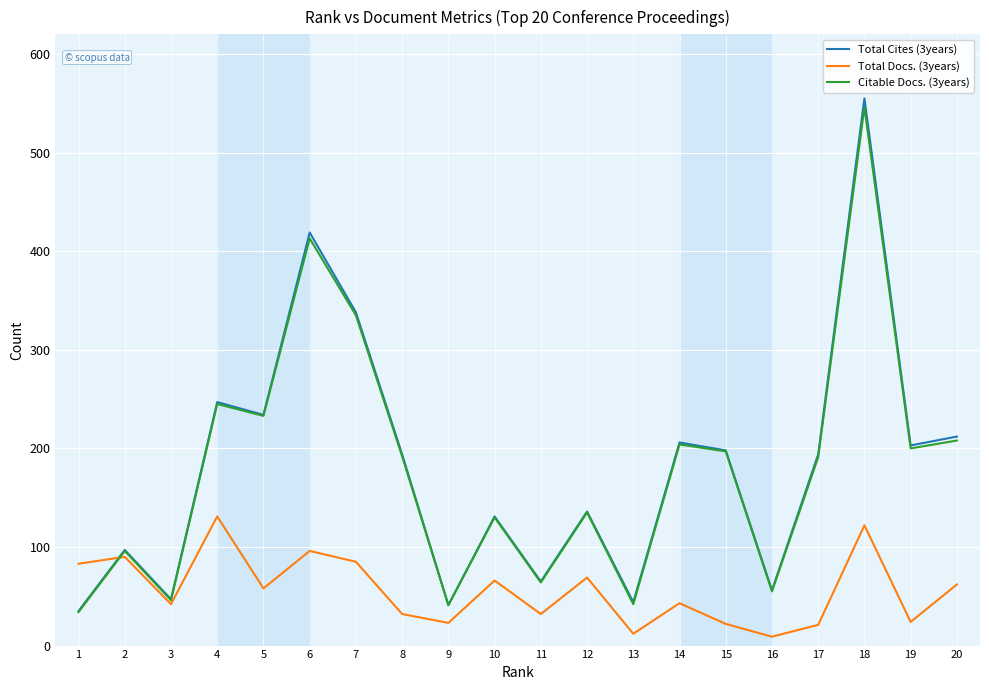

What is the sum of all Total Docs. (3years) values?

1122